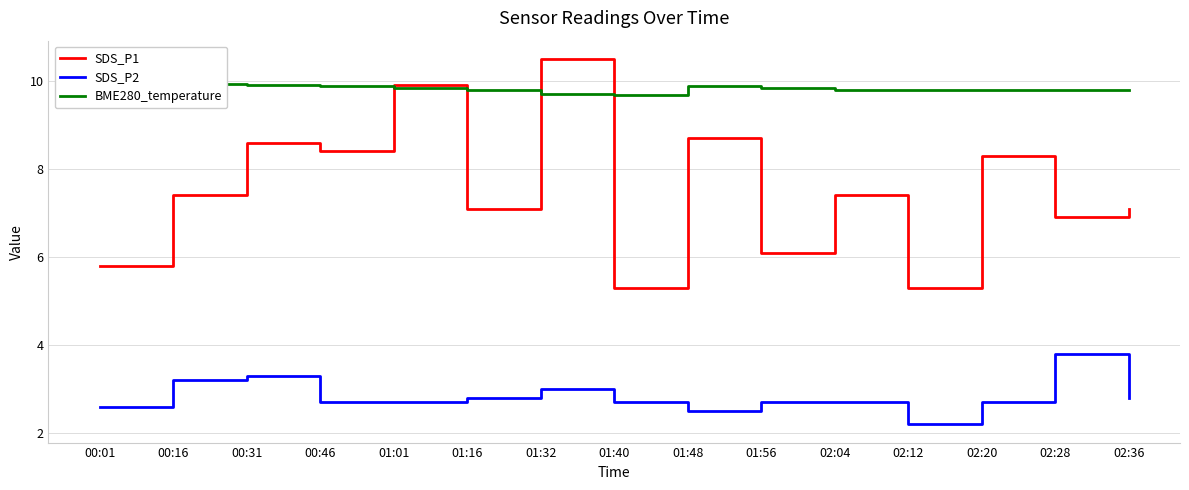

How many lines are shown in the chart?

3